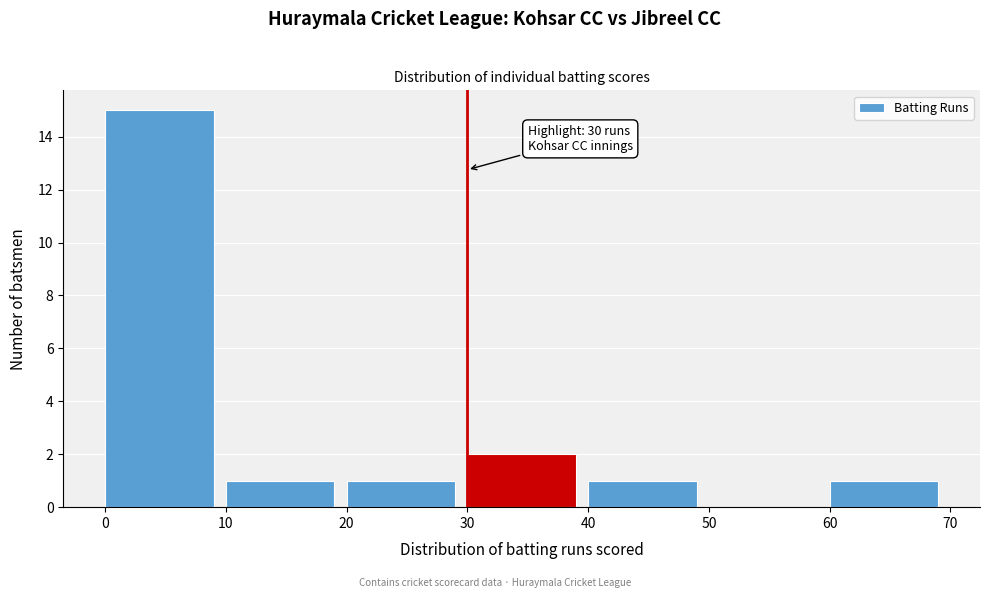

Over which range of the x-axis is the bar tallest?

0 to 10